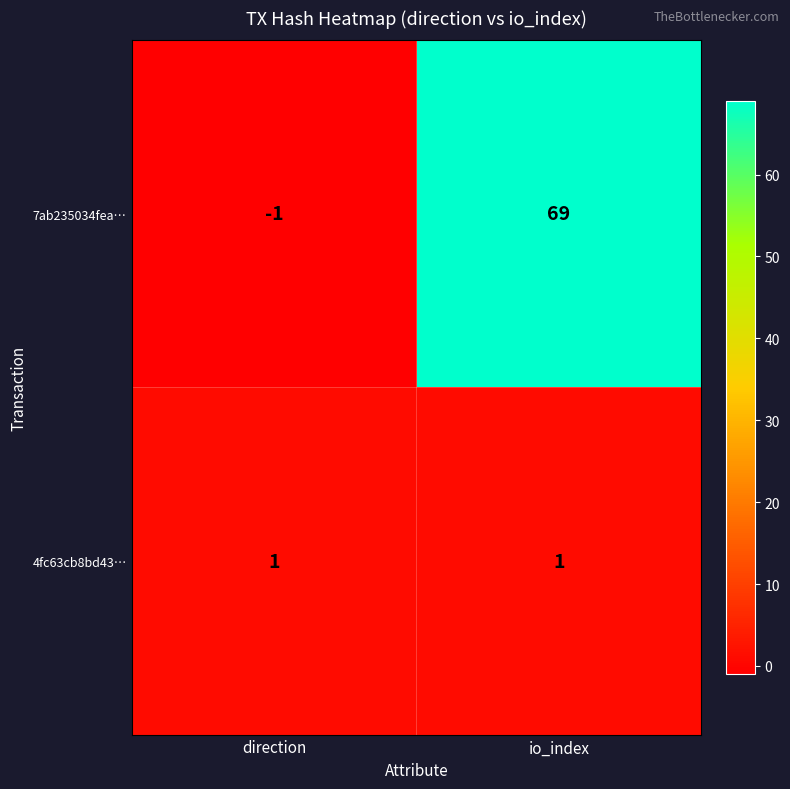

At how many categories does at least one series exceed 58?

1